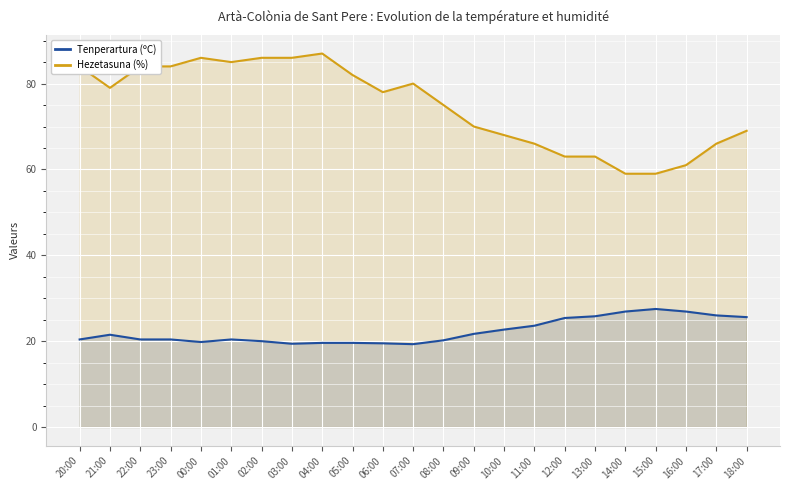

Reading left to right, list all the values displayed in this chart.

Tenperartura (ºC): 20.4	21.5	20.4	20.4	19.8	20.4	20.0	19.4	19.6	19.6	19.5	19.3	20.2	21.7	22.7	23.6	25.4	25.8	26.9	27.5	26.9	26.0	25.6
Hezetasuna (%): 84.0	79.0	84.0	84.0	86.0	85.0	86.0	86.0	87.0	82.0	78.0	80.0	75.0	70.0	68.0	66.0	63.0	63.0	59.0	59.0	61.0	66.0	69.0